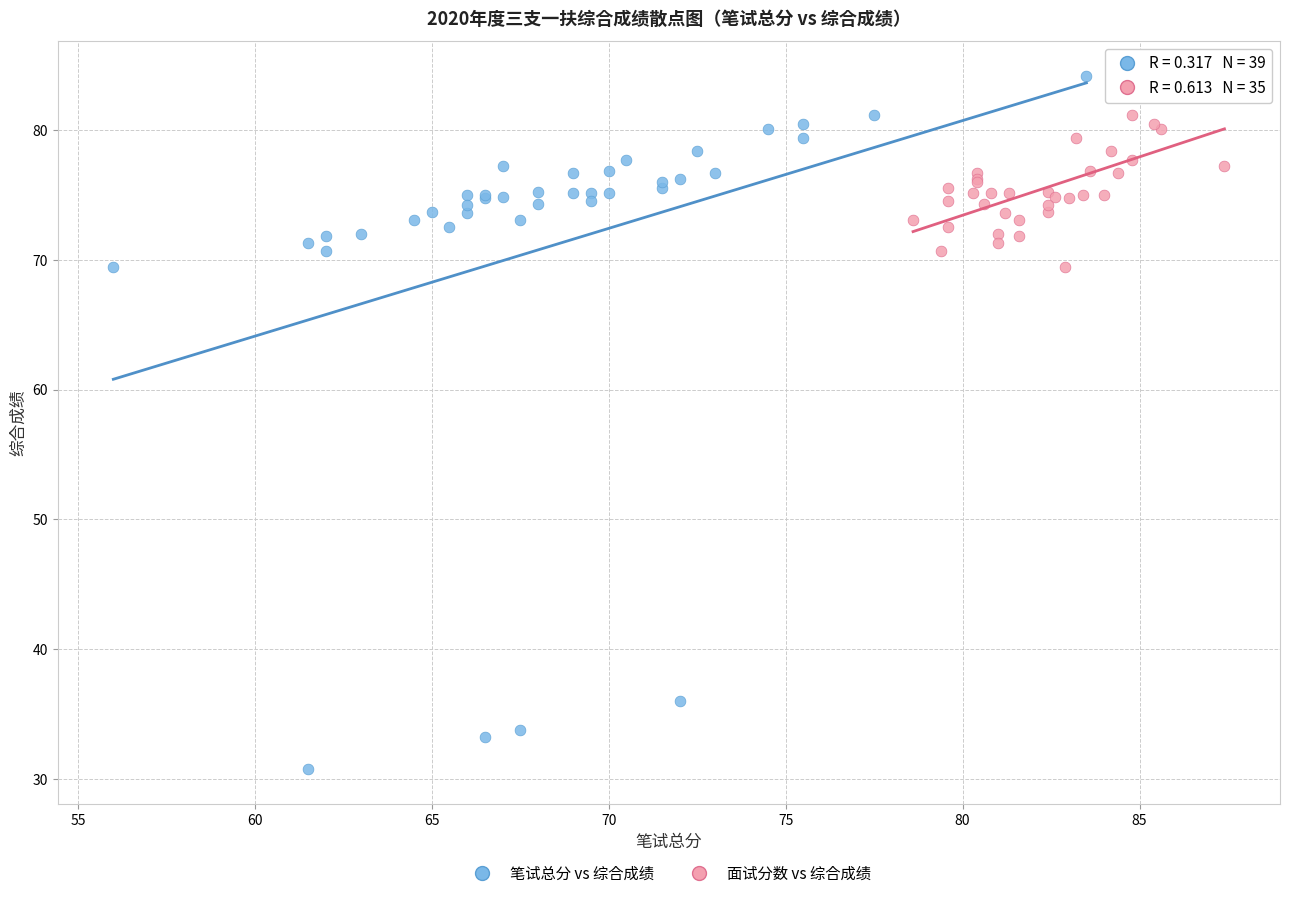

What are all the series names shown in the legend?

笔试总分 vs 综合成绩, 面试分数 vs 综合成绩